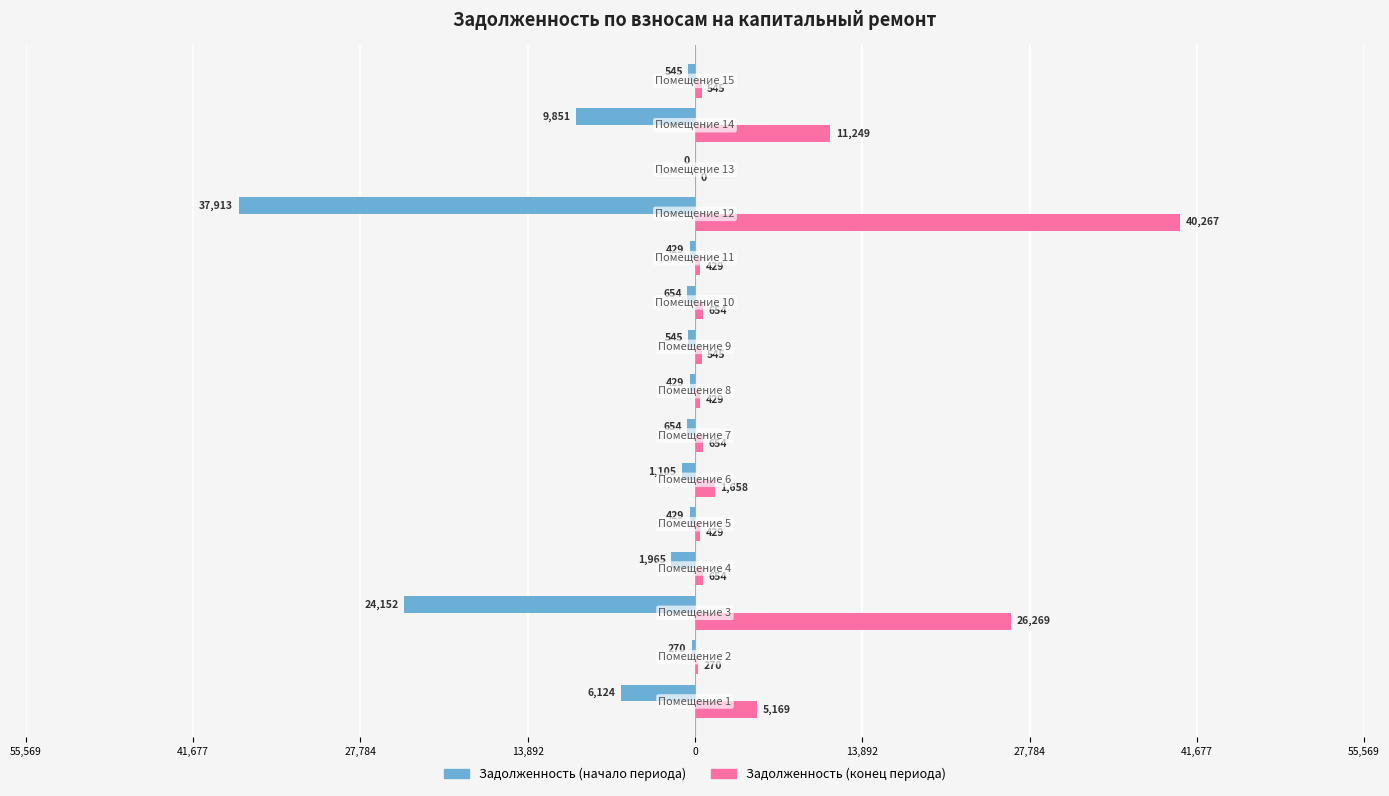

Are the bars horizontal?

Yes